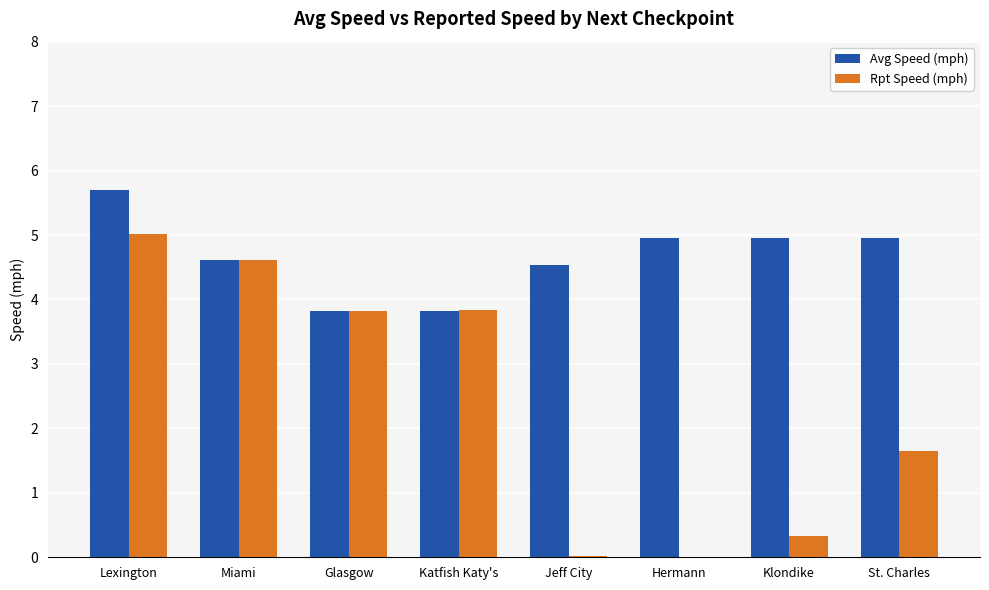

At which label is Rpt Speed (mph) closest to 2?

St. Charles